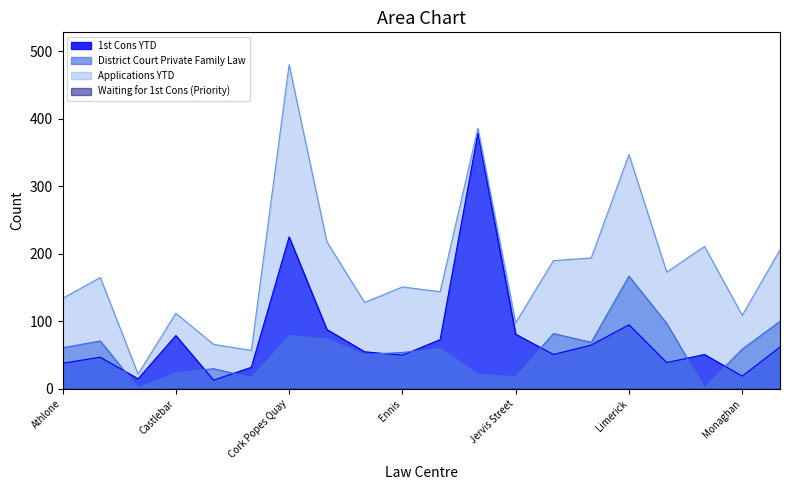

What is the value of the 1st Cons YTD point at the 16th from the left?

95